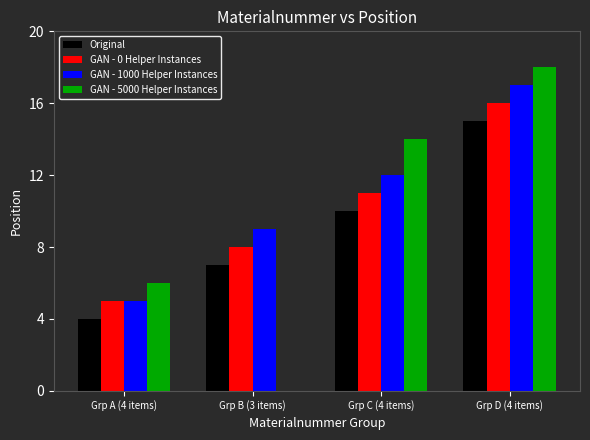

What is the maximum value for GAN - 1000 Helper Instances?

17